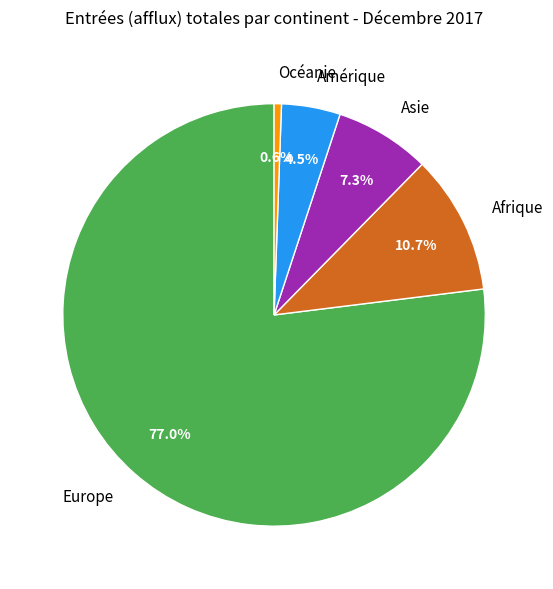

Is it true that Amérique is 14% of the pie?

False